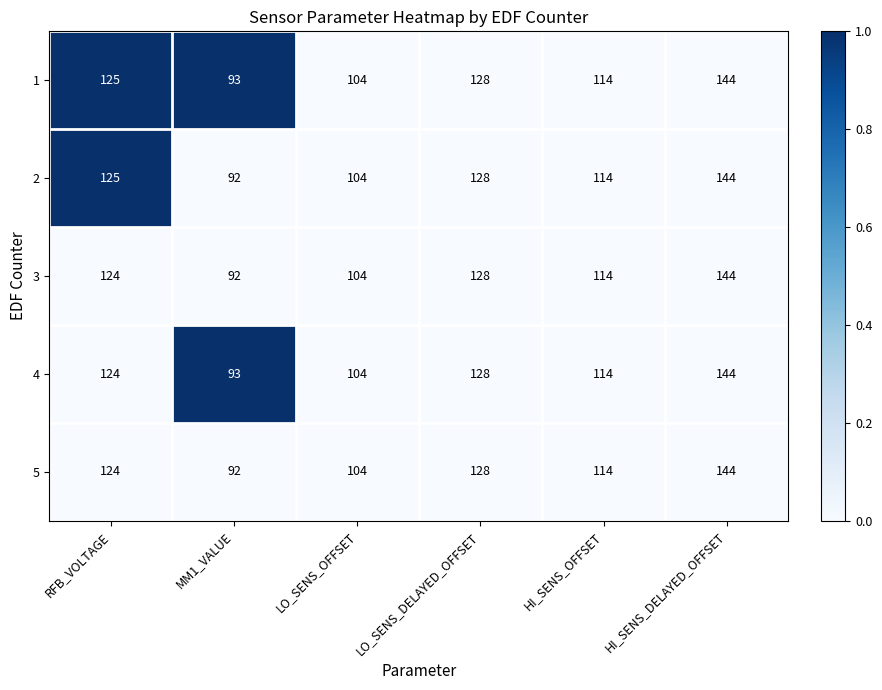

Reading left to right, what are all the values shown in this chart?

1: 125	93	104	128	114	144
2: 125	92	104	128	114	144
3: 124	92	104	128	114	144
4: 124	93	104	128	114	144
5: 124	92	104	128	114	144